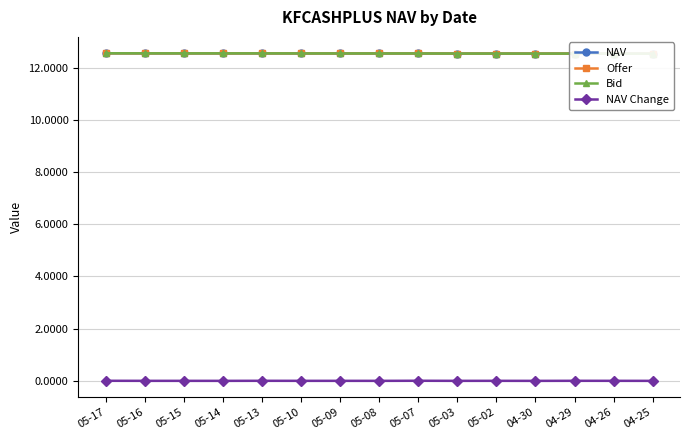

Is this an area chart (filled region under the line)?

No